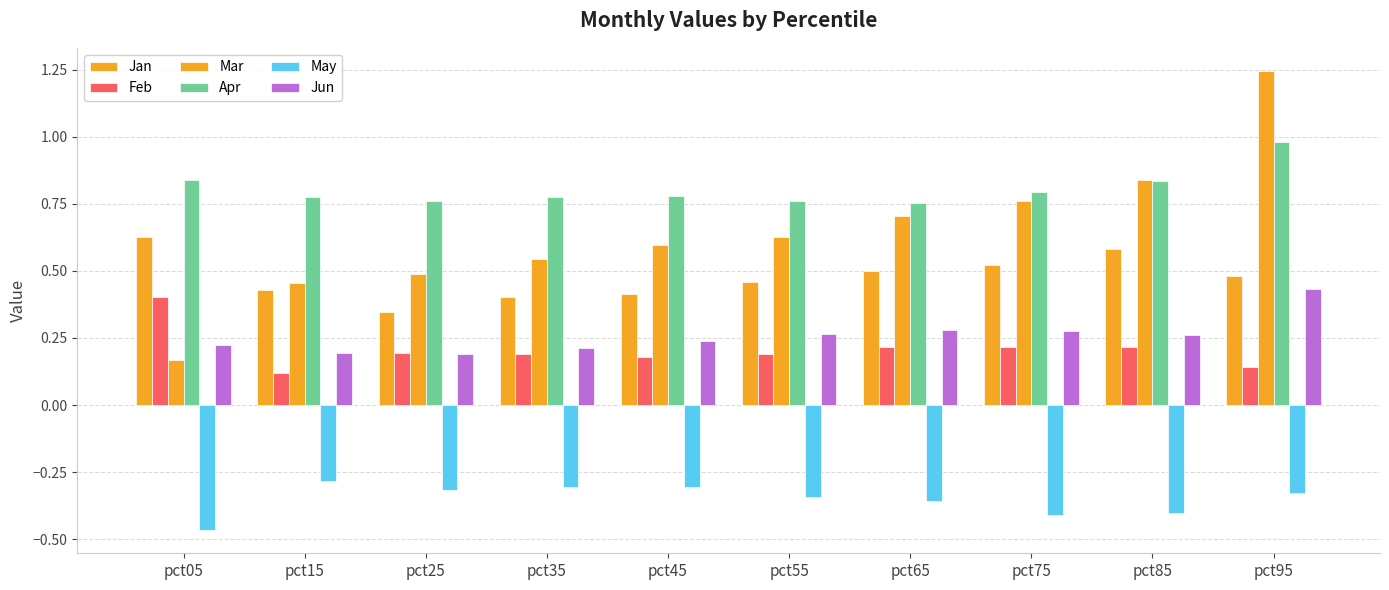

How many categories are shown in the chart?

10